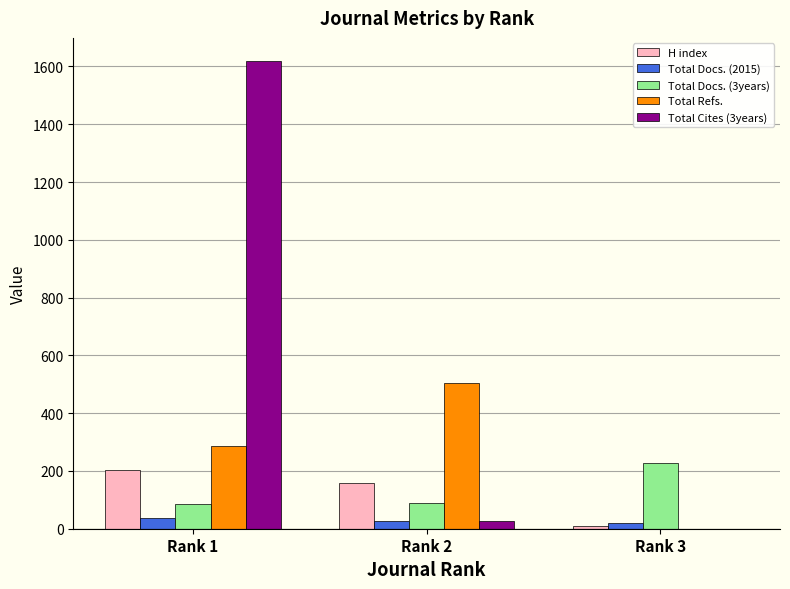

Between Rank 2 and Rank 3, which series saw the biggest shift?

Total Refs.